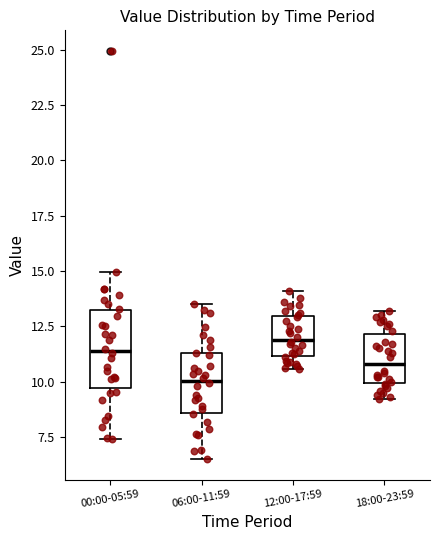

Reading left to right, transcribe this box plot: for each box, give where its median line is, the range the box spans, and where its two whiskers end, as read against the y-axis. The values are not printed on the chart, so give them approximately, as read against the axis.

00:00-05:59: median 11.5, box 9.5 to 13.0, whiskers 7.5 to 15.0
06:00-11:59: median 10.0, box 8.5 to 11.5, whiskers 6.5 to 13.5
12:00-17:59: median 12.0, box 11.0 to 13.0, whiskers 10.5 to 14.0
18:00-23:59: median 11.0, box 10.0 to 12.0, whiskers 9.0 to 13.0